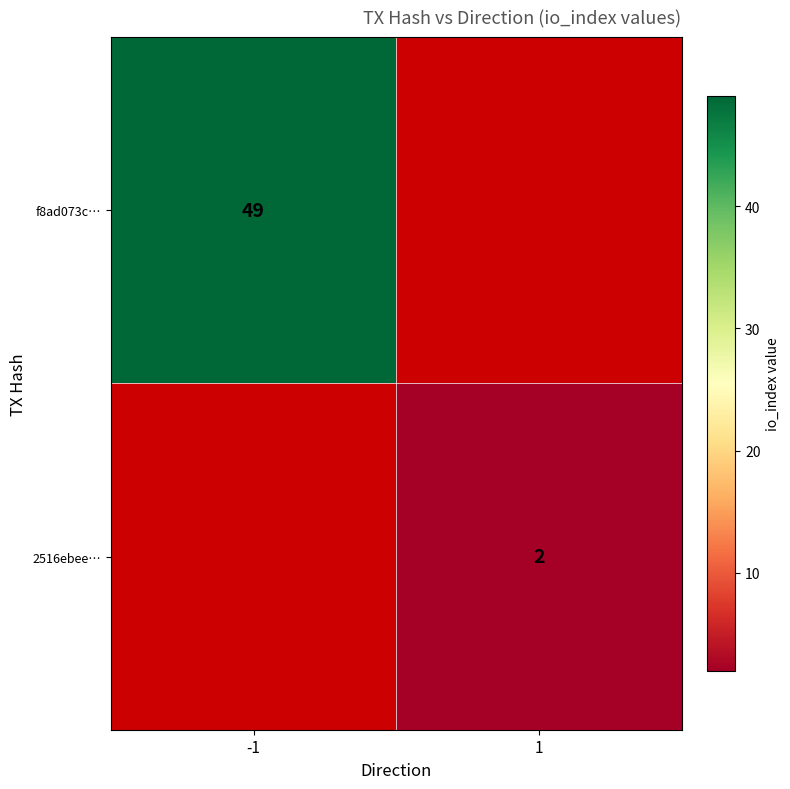

Count the number of categories in the chart.

2